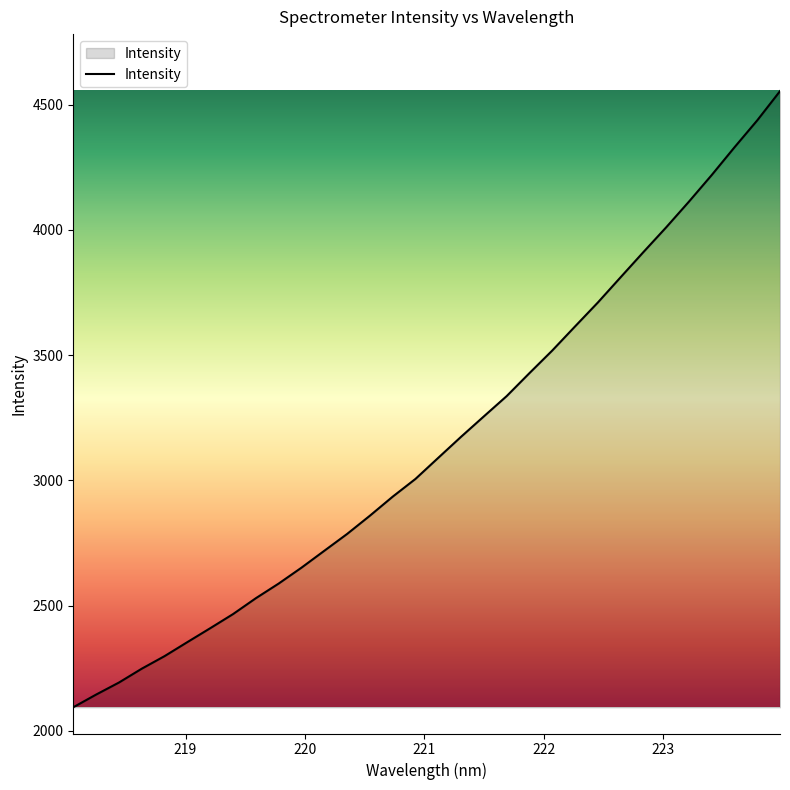

What is the minimum value shown in the chart?

2094.3